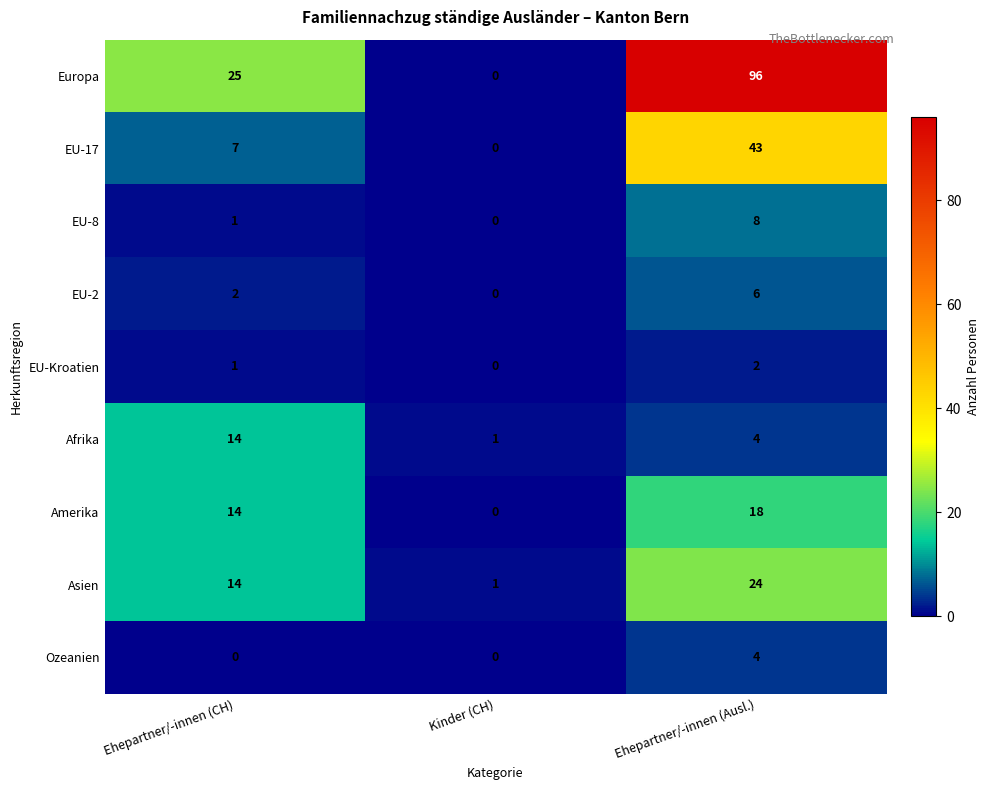

Which series changed the most between Kinder (CH) and Ehepartner/-innen (Ausl.)?

Europa